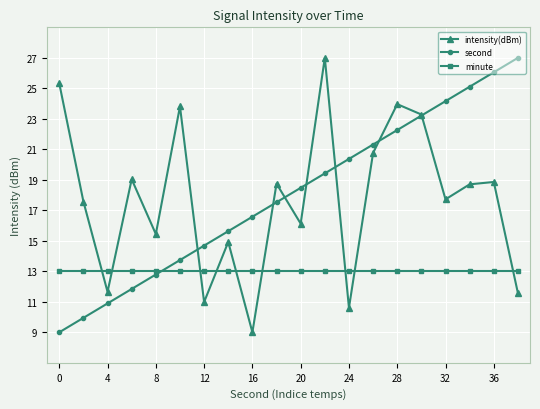

Which series has the largest total across all categories?

second